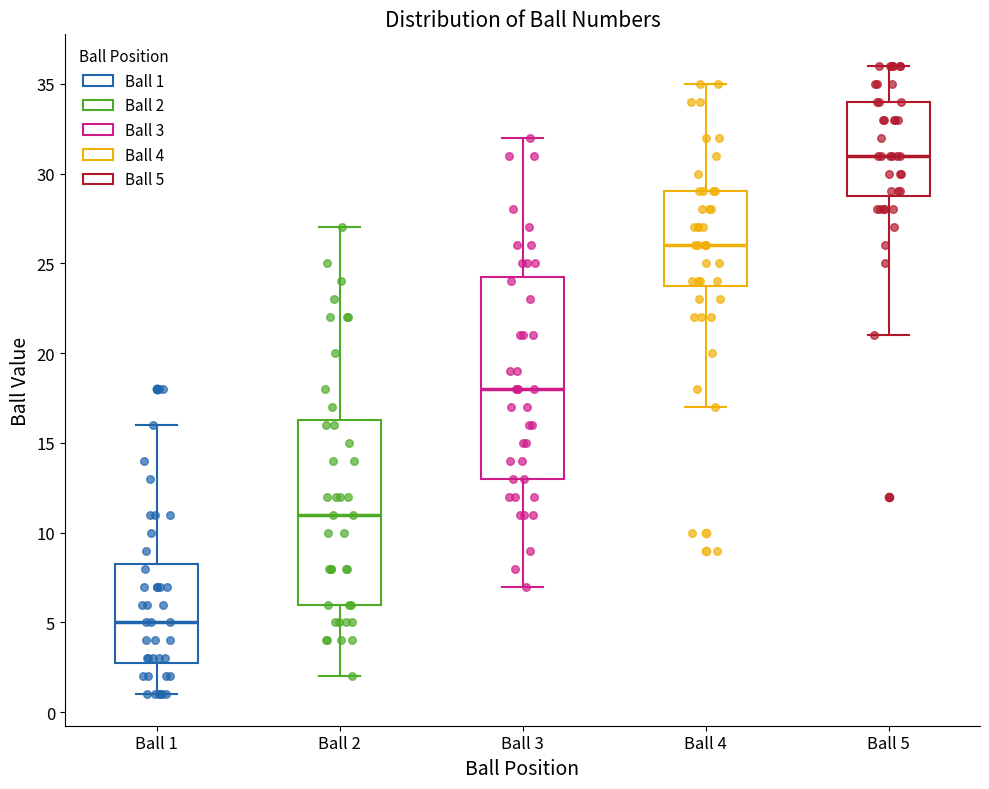

Where does the lower whisker of the box for Ball 1 end on the y-axis? The values are not printed on the chart, so give them approximately, as read against the axis.

1.0